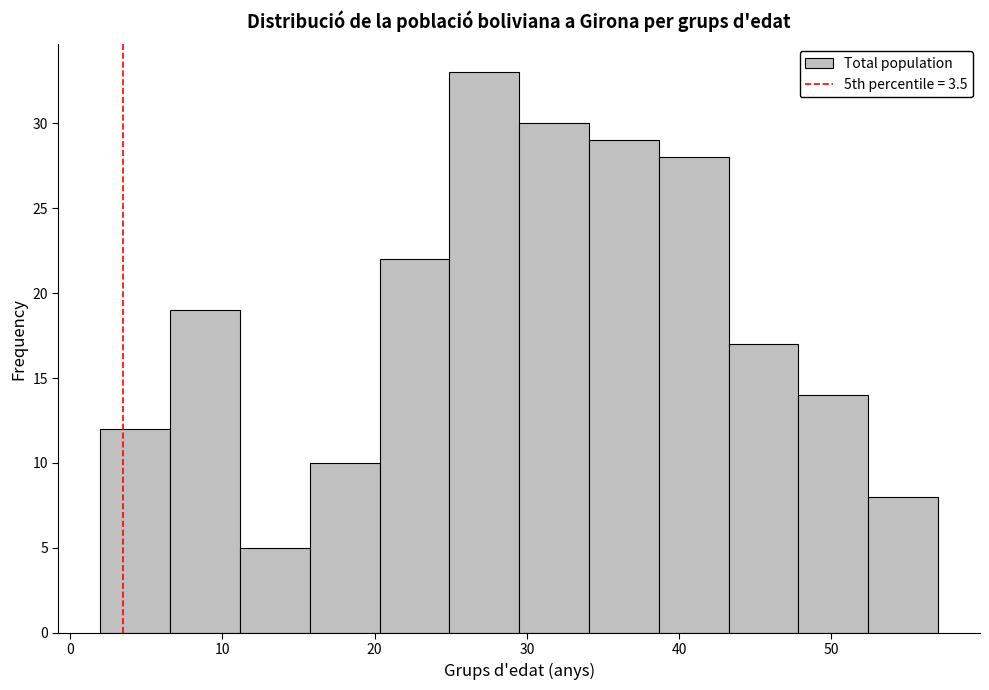

What is the height of the bar covering 16 to 20 on the x-axis? Neither the bar edges nor the heights are printed on the chart, so give them approximately, as read against the axes.

10